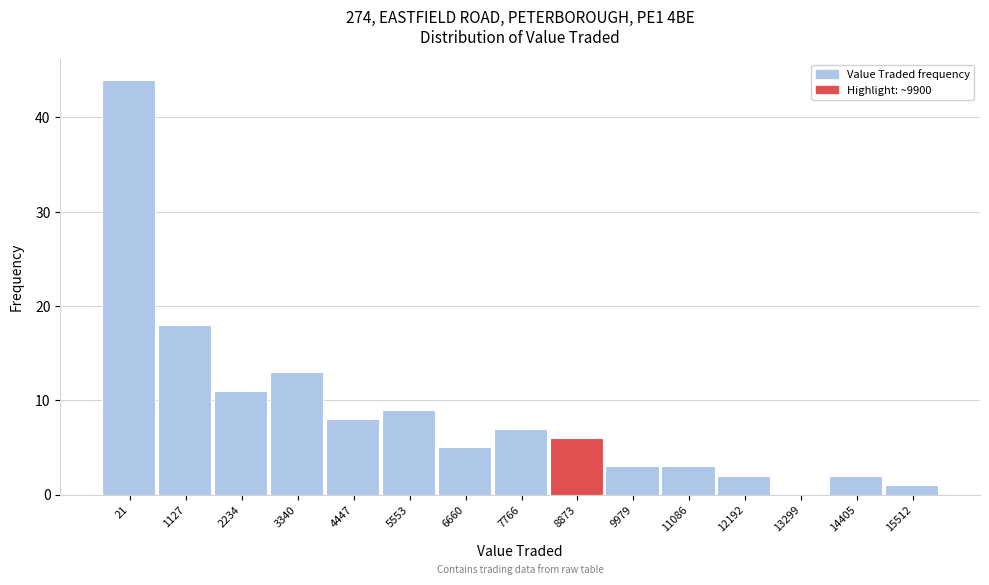

Reading left to right, transcribe all the data shown in this chart.

21=44	1127=18	2234=11	3340=13	4447=8	5553=9	6660=5	7766=7	8873=6	9979=3	11086=3	12192=2	13299=0	14405=2	15512=1